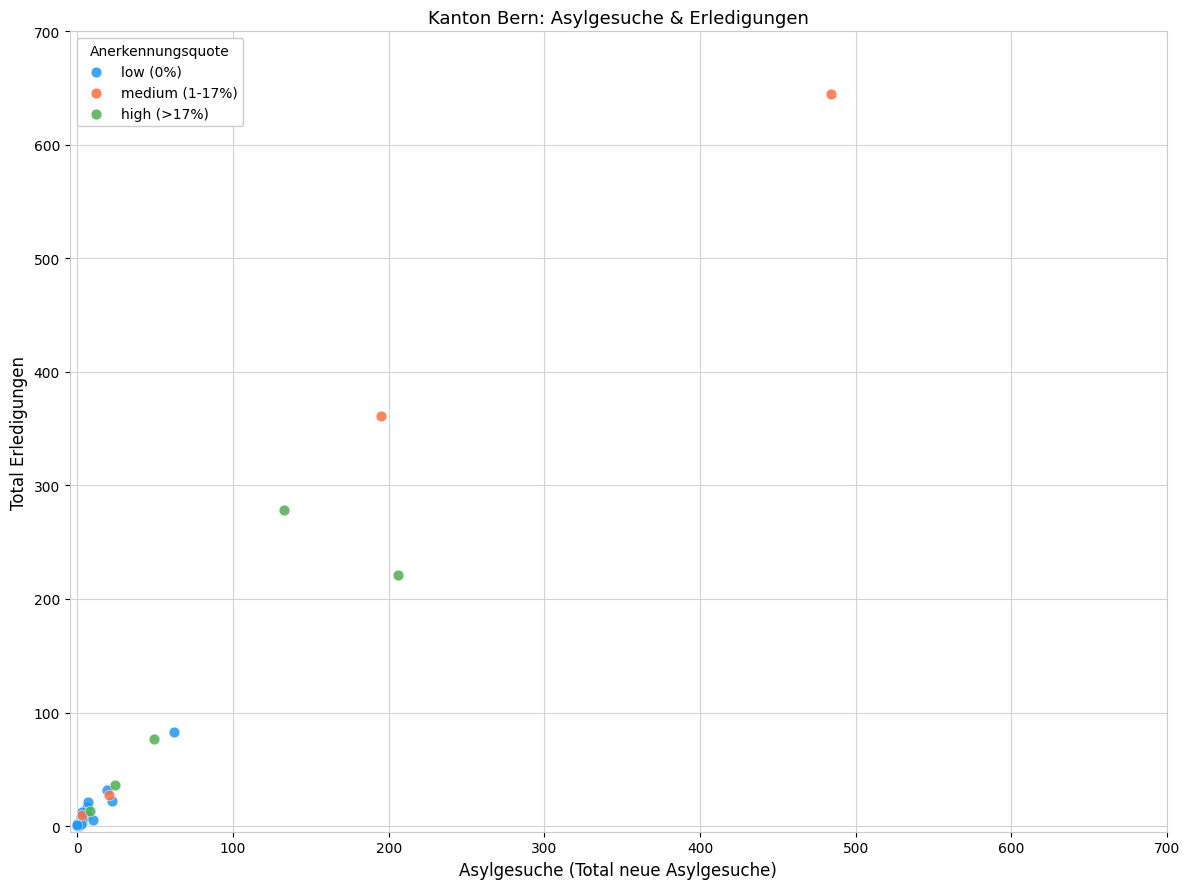

What are all the series names shown in the legend?

low (0%), medium (1-17%), high (>17%)